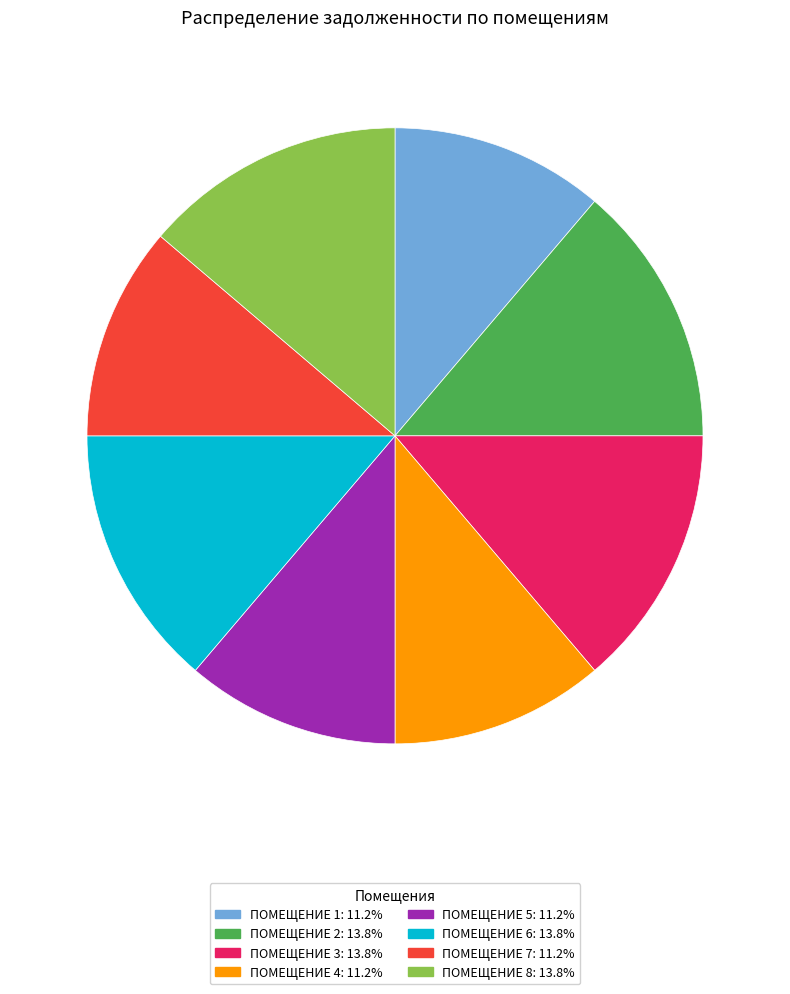

Is there any slice that represents more than half of the pie?

No